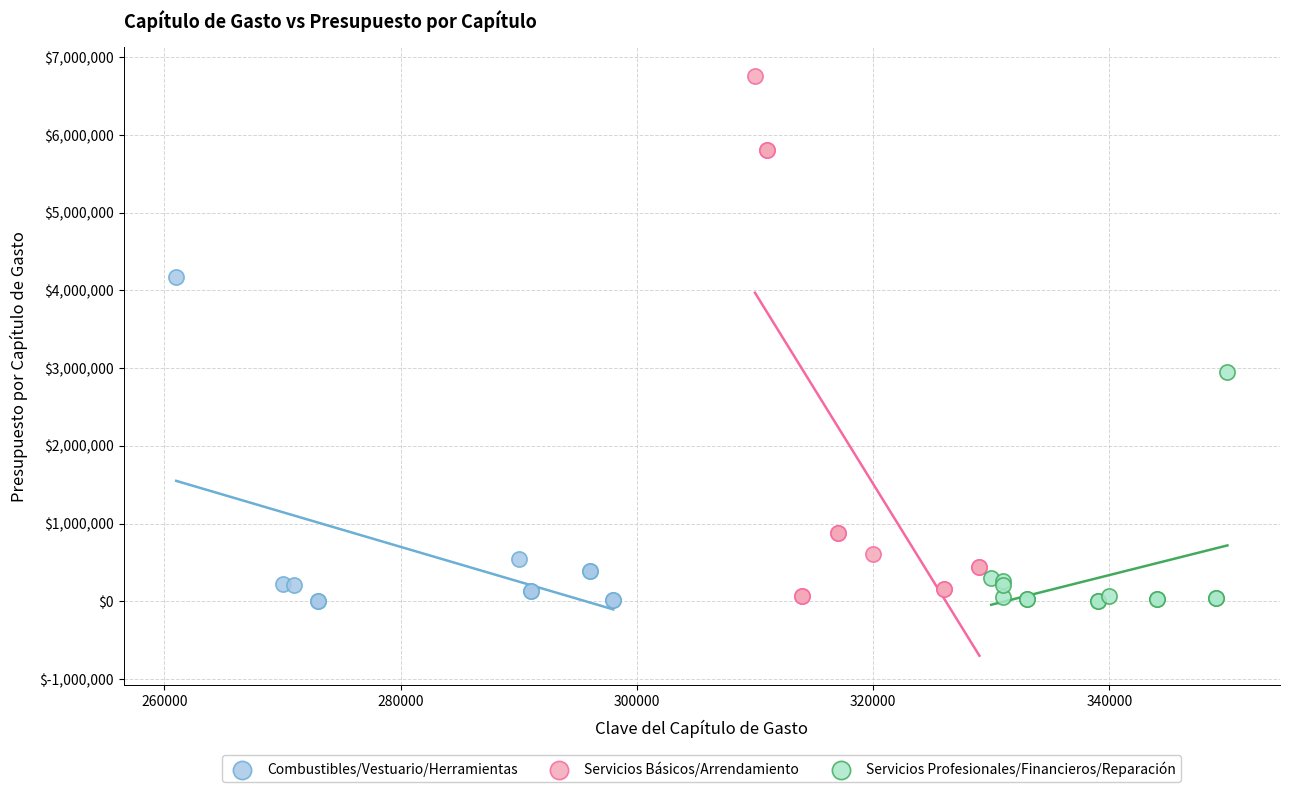

Which series reaches the maximum Y coordinate?

Servicios Básicos/Arrendamiento